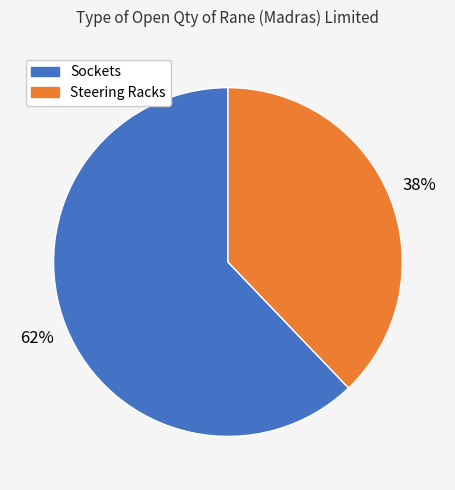

How many slices are in this pie chart?

2